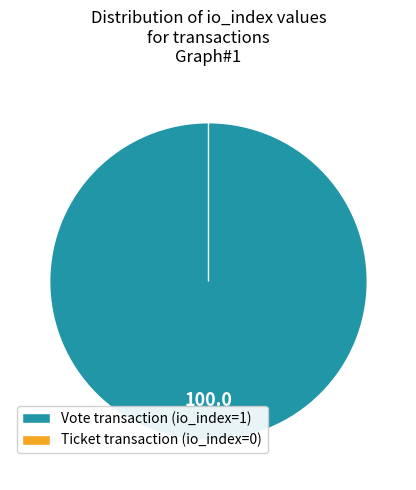

Which has a higher value, Ticket (io_index=0) or Vote (io_index=1)?

Vote (io_index=1)